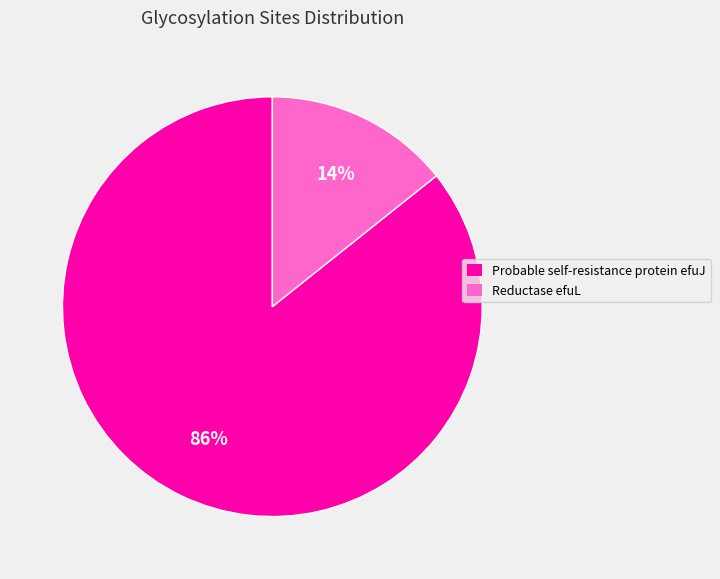

Does Probable self-resistance protein efuJ represent more than half of the total?

Yes